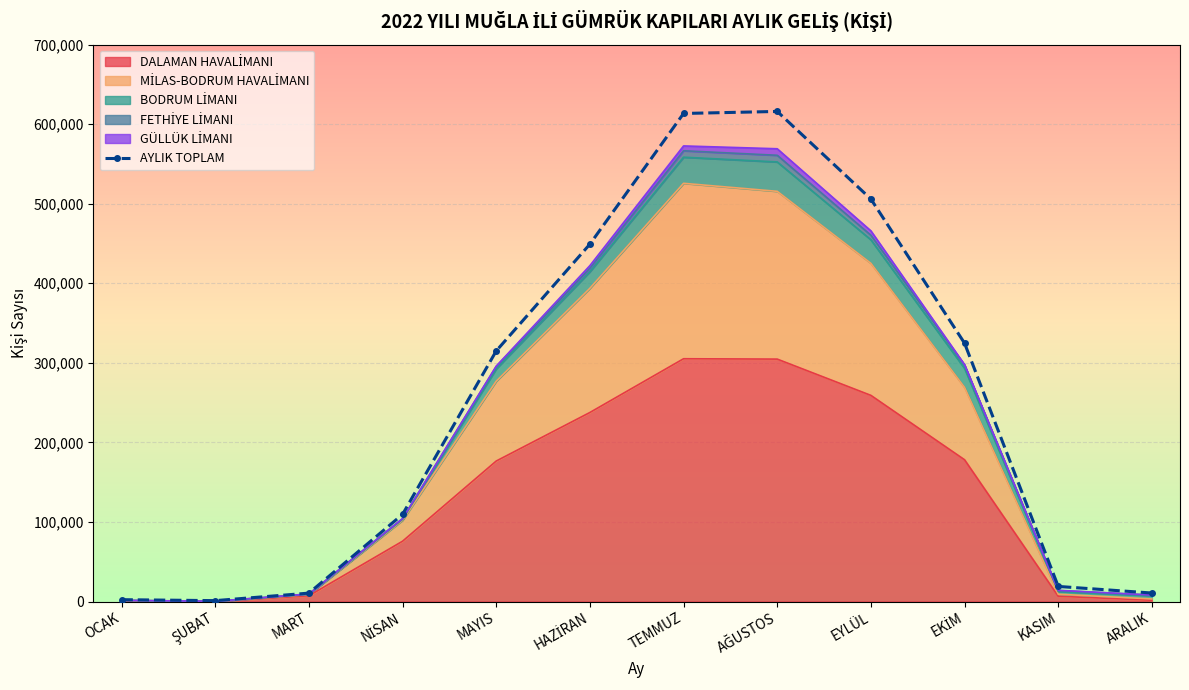

Count the number of values greater than 314933.

5